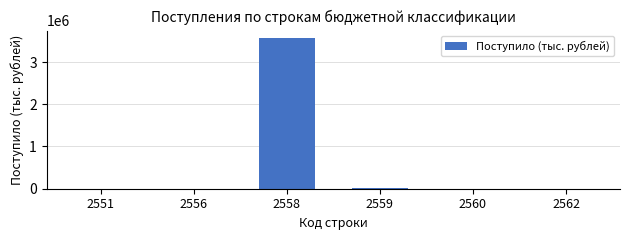

What is the sum of all values?

3588702